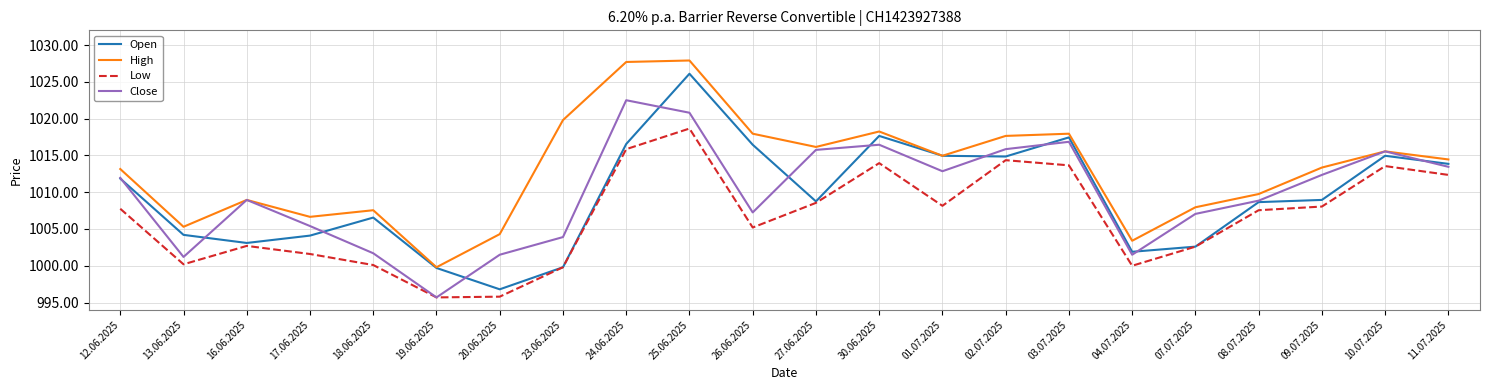

What are all the series names shown in the legend?

Open, High, Low, Close